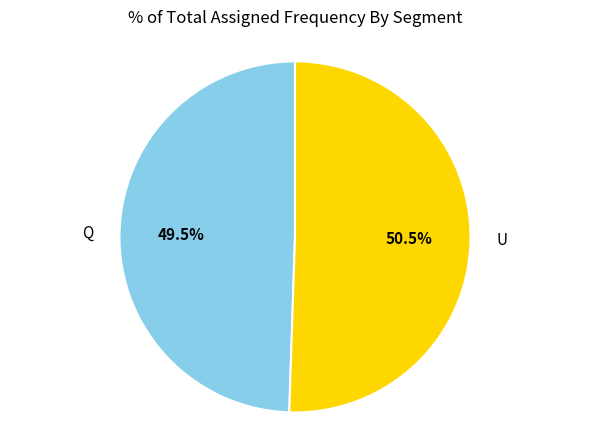

What percentage is NOT represented by U?

49.5%